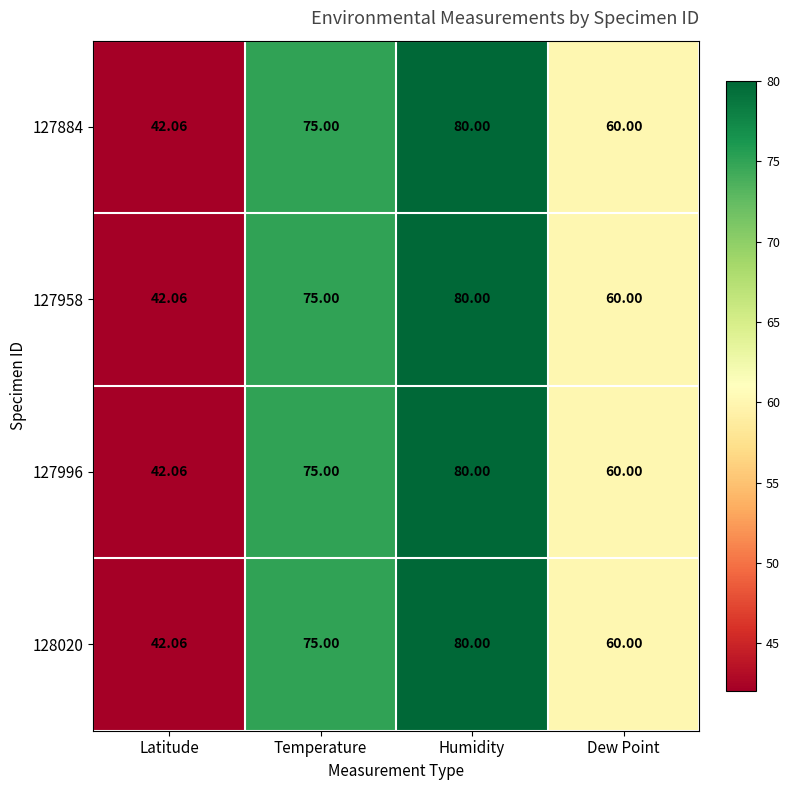

Count the number of categories in the chart.

4